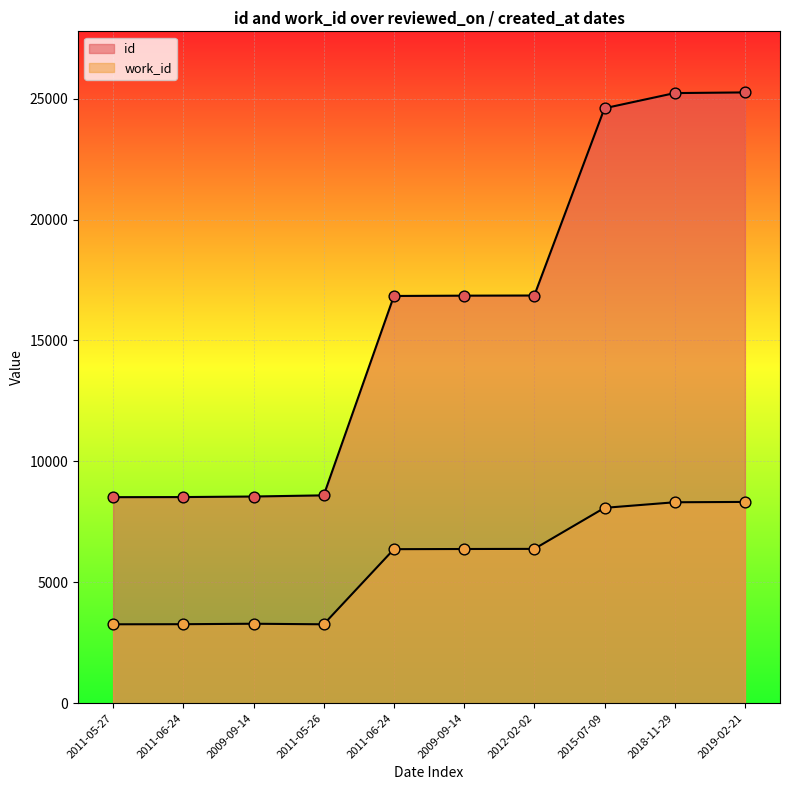

Is the value of id at 2011-05-27 greater than the value of work_id at 2011-06-24?

Yes